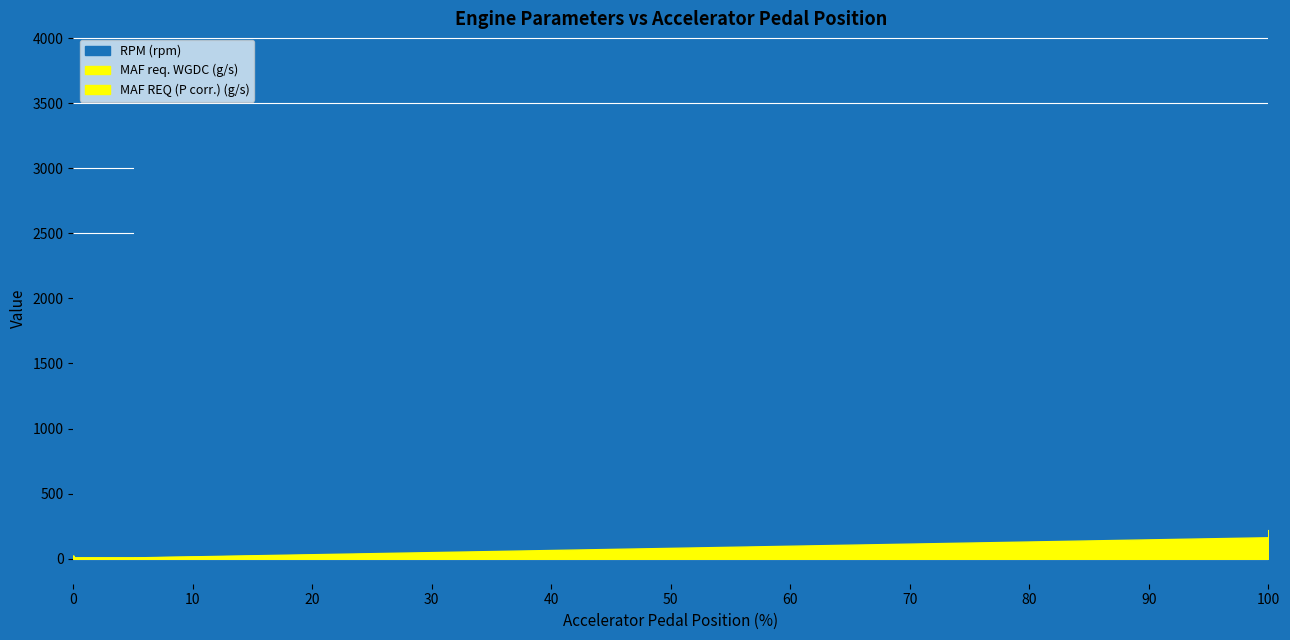

After their last crossing, which series has the higher values: MAF REQ (P corr.) (g/s) or MAF req. WGDC (g/s)?

MAF req. WGDC (g/s)